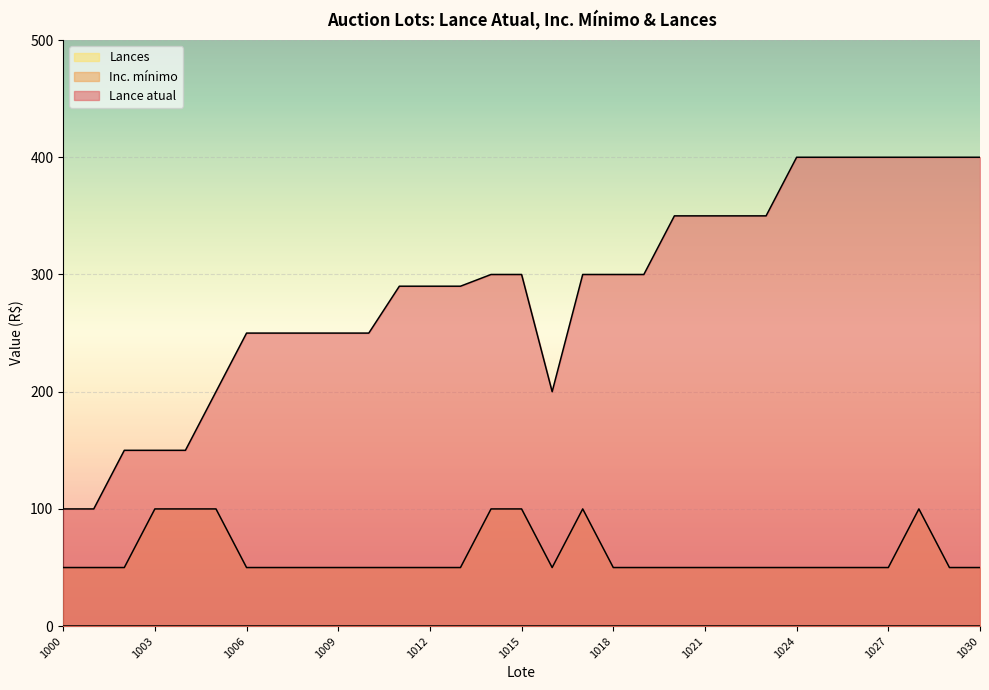

At which category is the sum across all series the highest?

1028